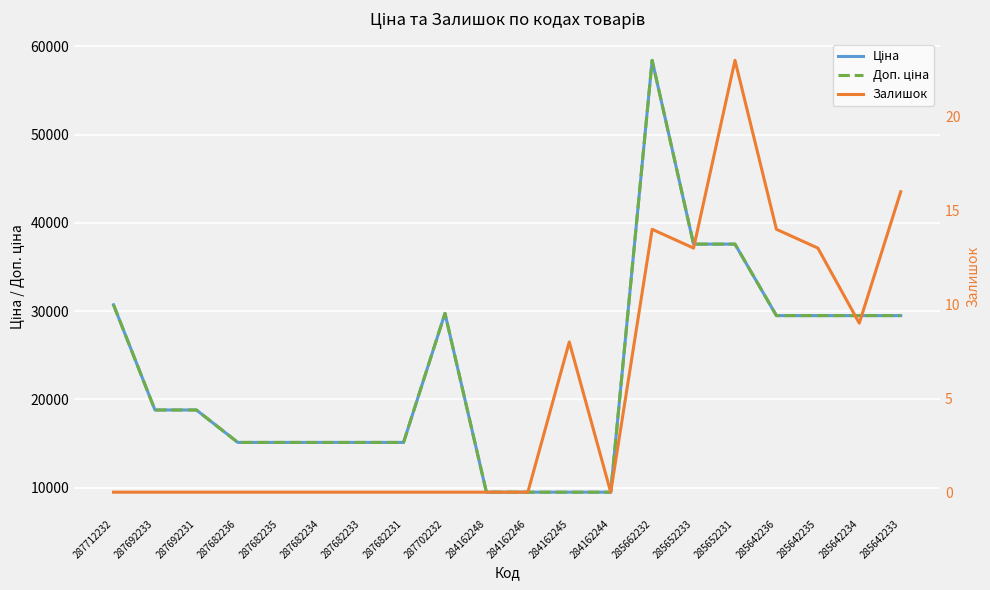

At which category does the chart reach its peak across all series?

285662232